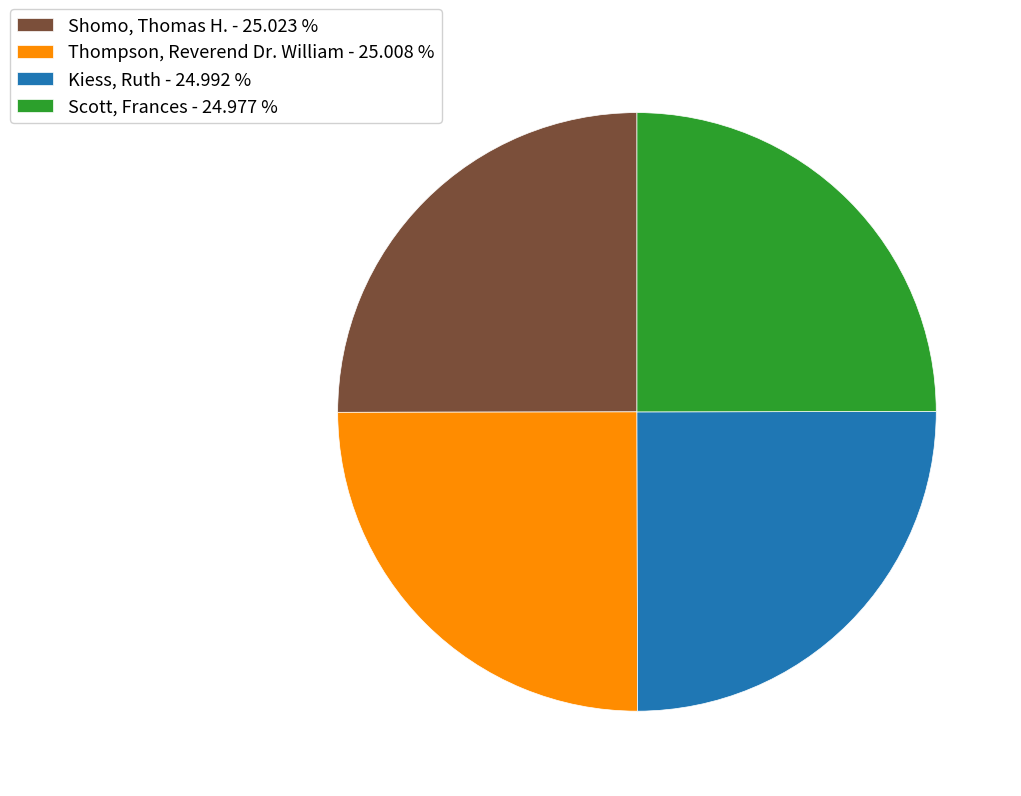

What is the ratio of the value at Scott, Frances - 24.977 % to the value at Shomo, Thomas H. - 25.023 %?

1.0